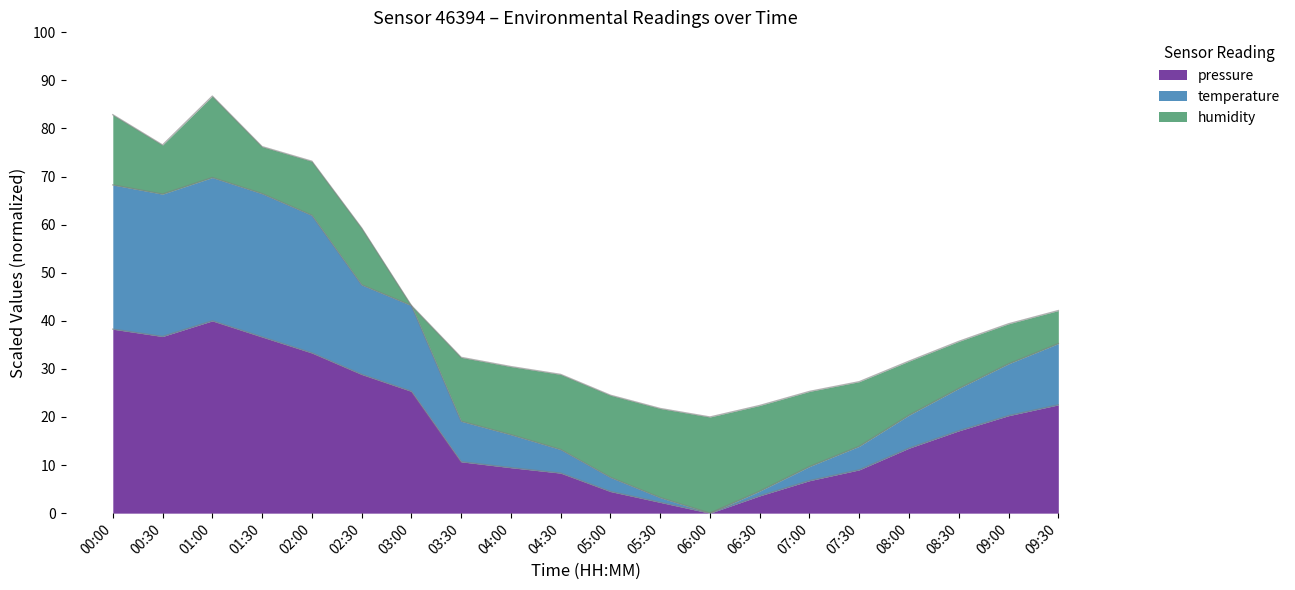

What is the maximum value for pressure?

40.0